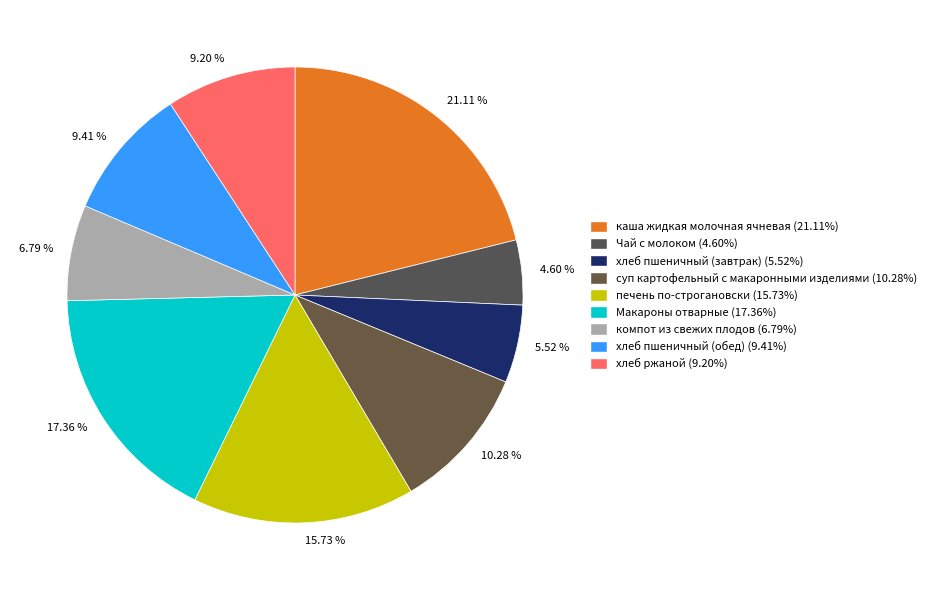

To the nearest percent, what is the average slice percentage?

11%